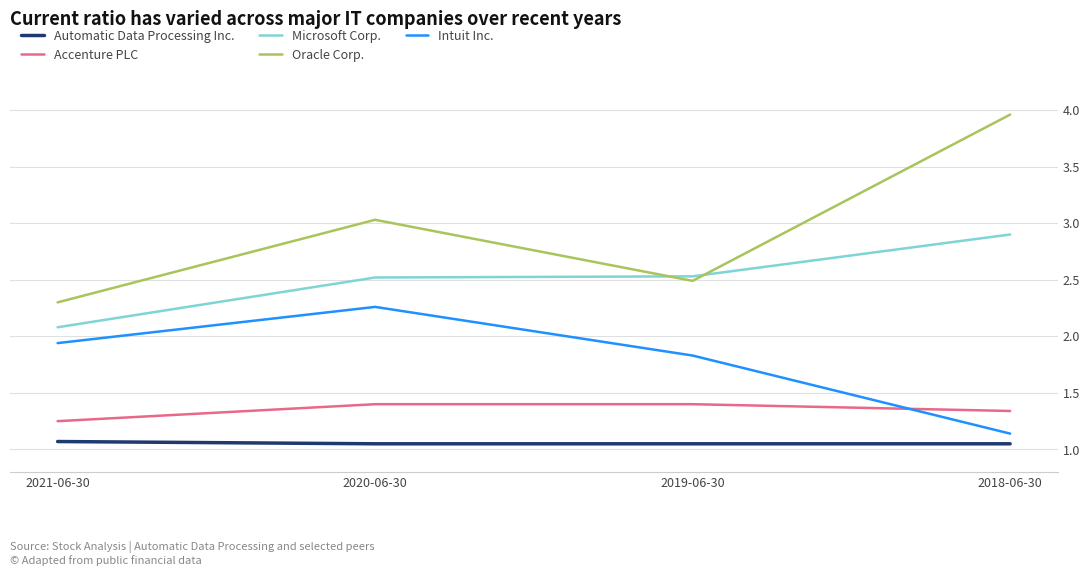

What is the difference between the maximum and minimum values in the Microsoft Corp. series?

0.8